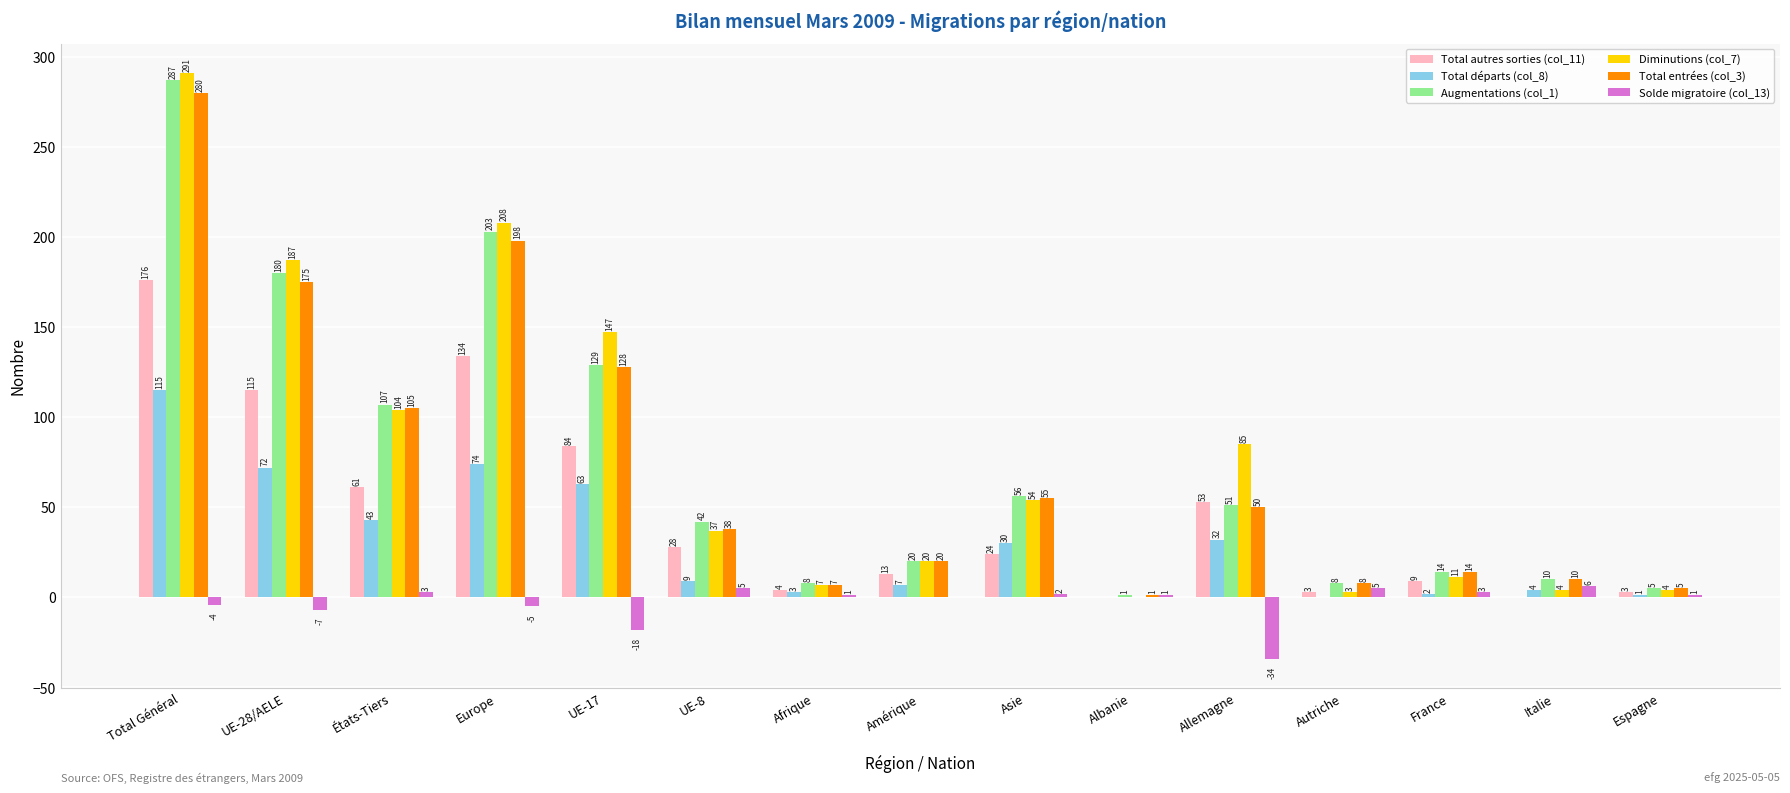

Reading left to right, transcribe all the data shown in this chart.

Total autres sorties (col_11): Total Général=176	UE-28/AELE=115	États-Tiers=61	Europe=134	UE-17=84	UE-8=28	Afrique=4	Amérique=13	Asie=24	Albanie=0	Allemagne=53	Autriche=3	France=9	Italie=0	Espagne=3
Total départs (col_8): Total Général=115	UE-28/AELE=72	États-Tiers=43	Europe=74	UE-17=63	UE-8=9	Afrique=3	Amérique=7	Asie=30	Albanie=0	Allemagne=32	Autriche=0	France=2	Italie=4	Espagne=1
Augmentations (col_1): Total Général=287	UE-28/AELE=180	États-Tiers=107	Europe=203	UE-17=129	UE-8=42	Afrique=8	Amérique=20	Asie=56	Albanie=1	Allemagne=51	Autriche=8	France=14	Italie=10	Espagne=5
Diminutions (col_7): Total Général=291	UE-28/AELE=187	États-Tiers=104	Europe=208	UE-17=147	UE-8=37	Afrique=7	Amérique=20	Asie=54	Albanie=0	Allemagne=85	Autriche=3	France=11	Italie=4	Espagne=4
Total entrées (col_3): Total Général=280	UE-28/AELE=175	États-Tiers=105	Europe=198	UE-17=128	UE-8=38	Afrique=7	Amérique=20	Asie=55	Albanie=1	Allemagne=50	Autriche=8	France=14	Italie=10	Espagne=5
Solde migratoire (col_13): Total Général=-4	UE-28/AELE=-7	États-Tiers=3	Europe=-5	UE-17=-18	UE-8=5	Afrique=1	Amérique=0	Asie=2	Albanie=1	Allemagne=-34	Autriche=5	France=3	Italie=6	Espagne=1